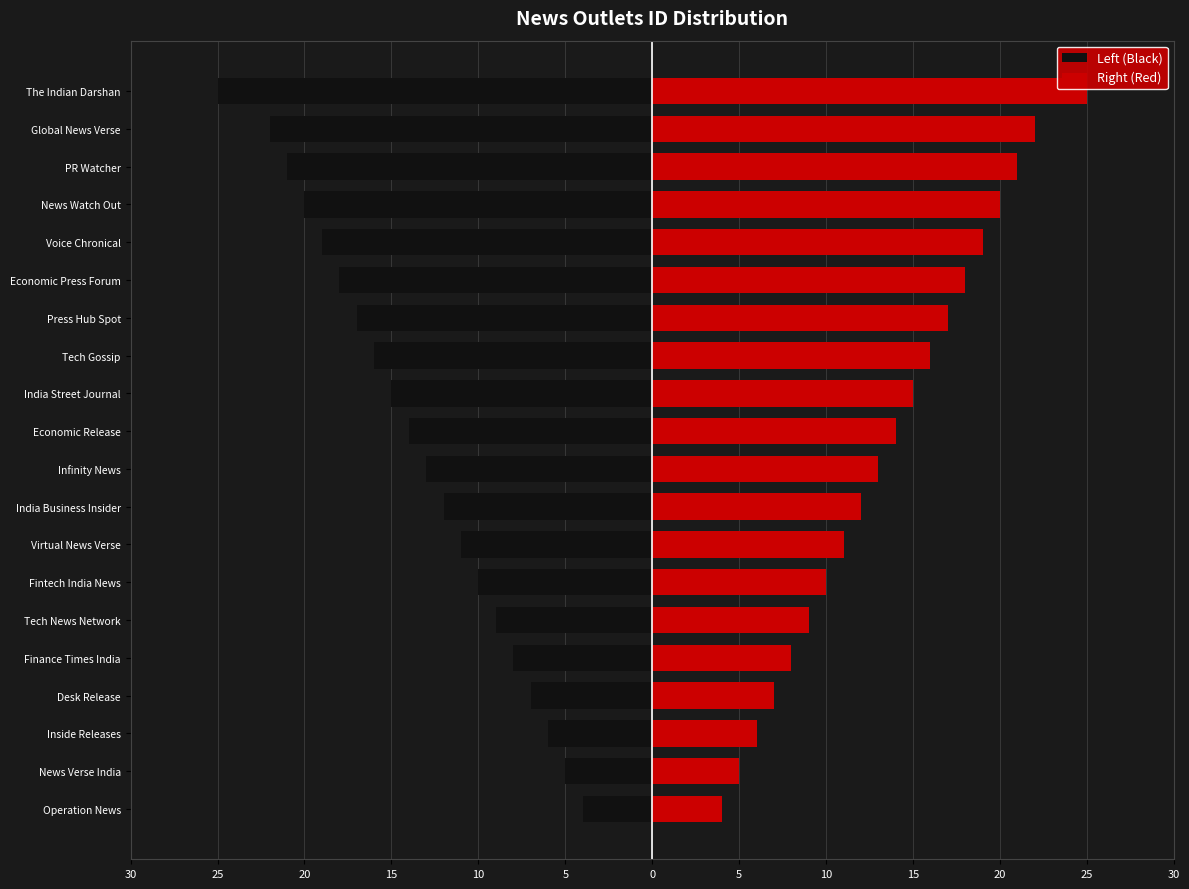

What is the difference between the maximum and minimum values in the Right (Red) series?

21